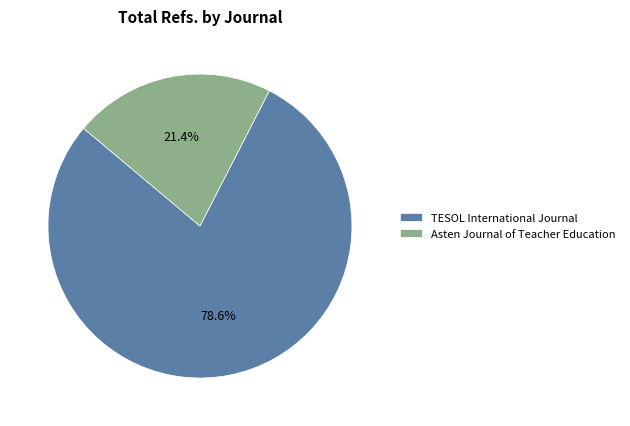

Is it true that TESOL International Journal is 86% of the pie?

False